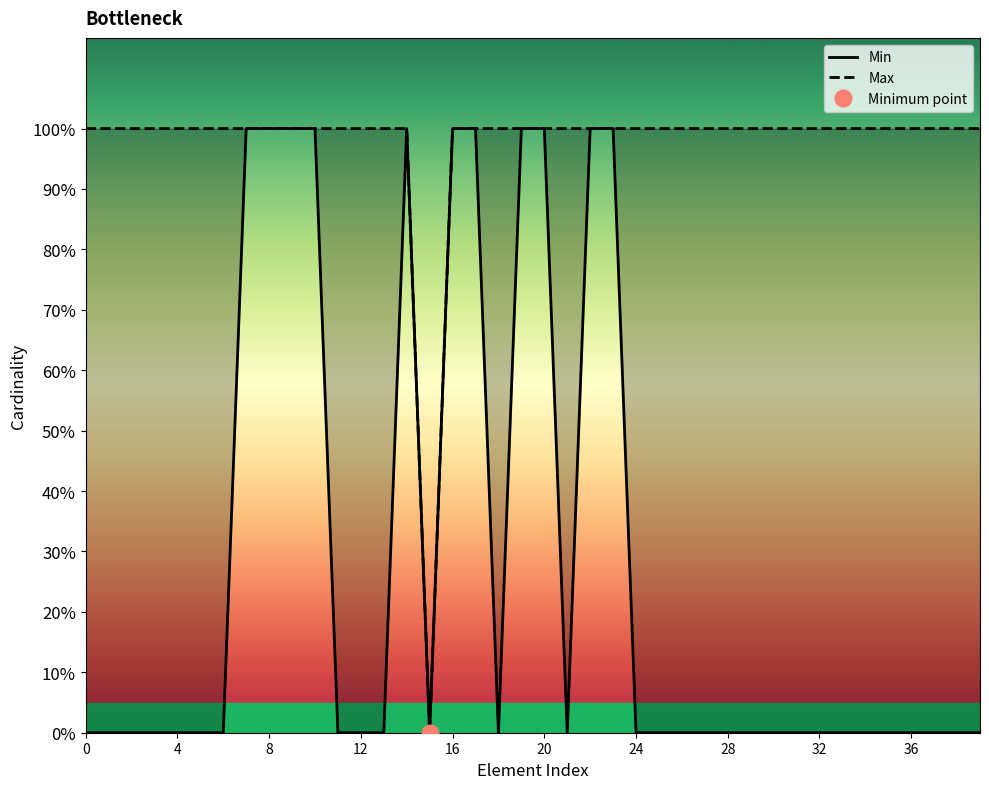

Between 8 and 39, which series saw the biggest shift?

Min